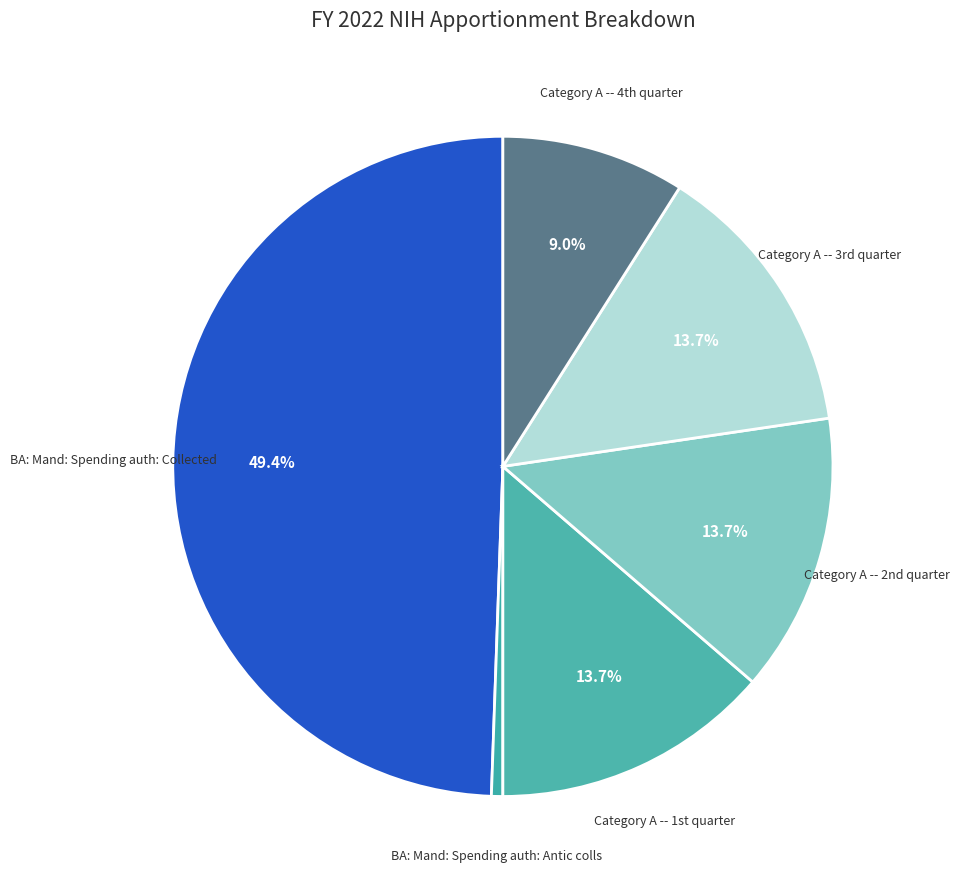

What is the smallest slice in the pie chart?

BA: Mand: Spending auth: Antic colls